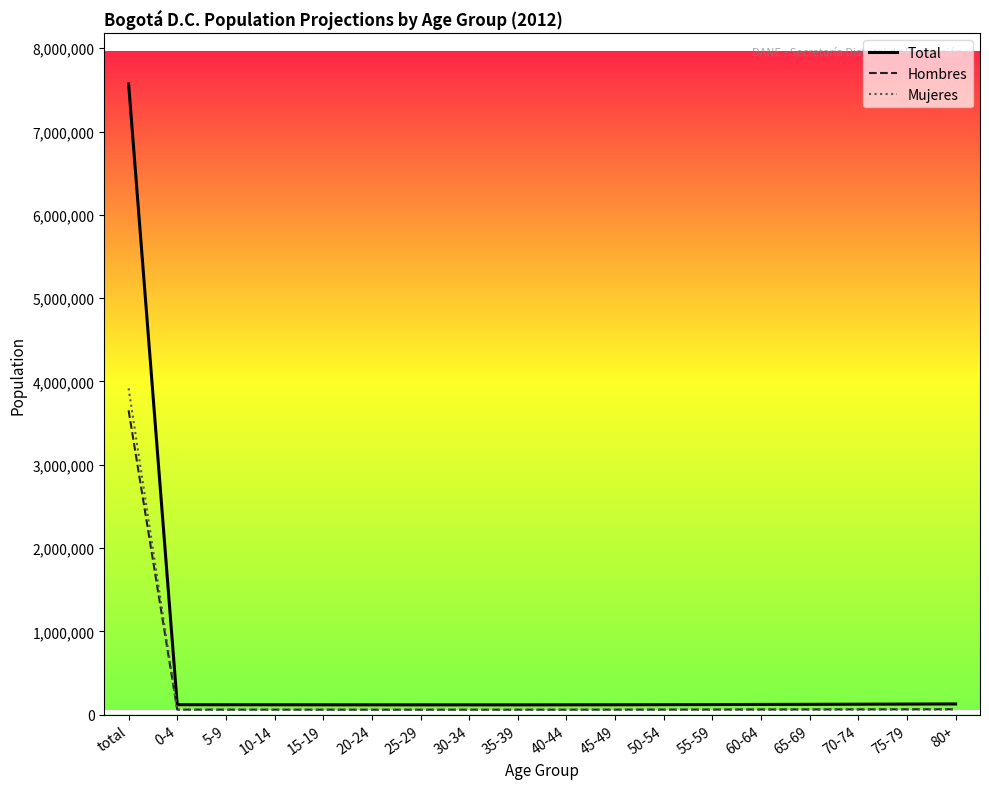

At which category is the sum across all series the highest?

total